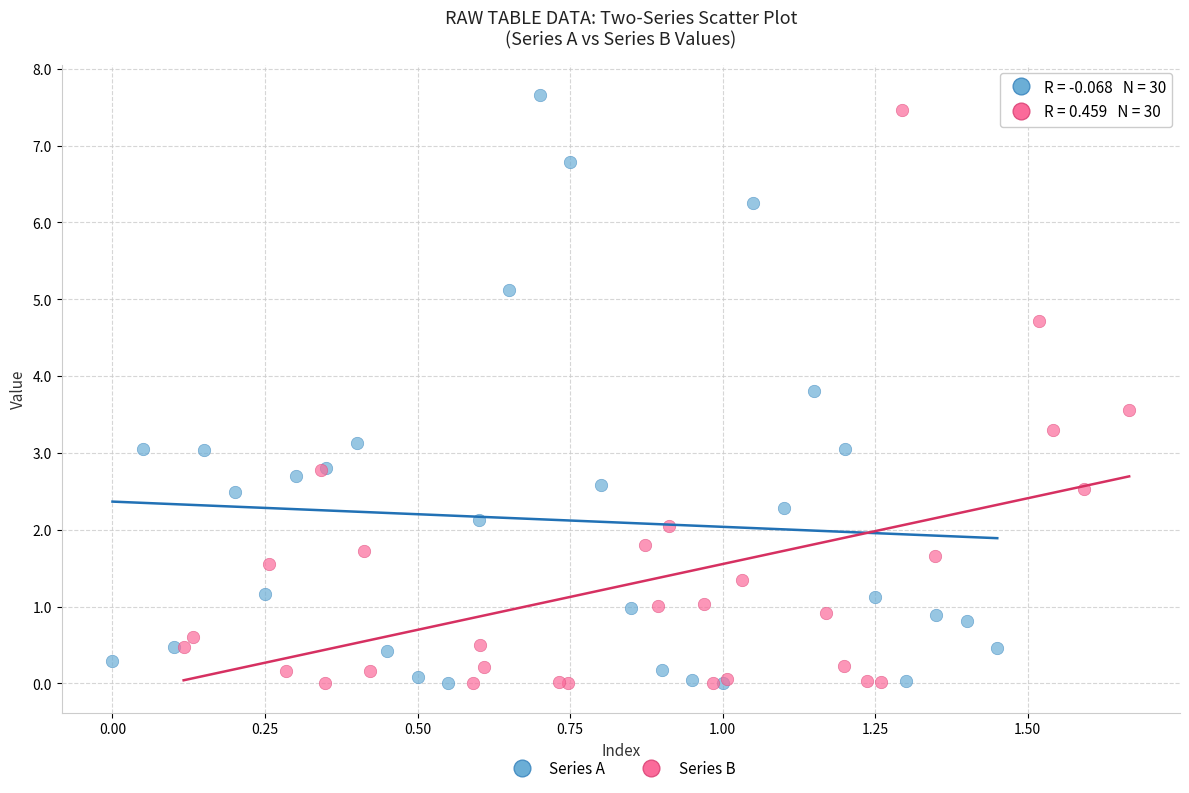

Which series reaches the maximum Y coordinate?

Series A